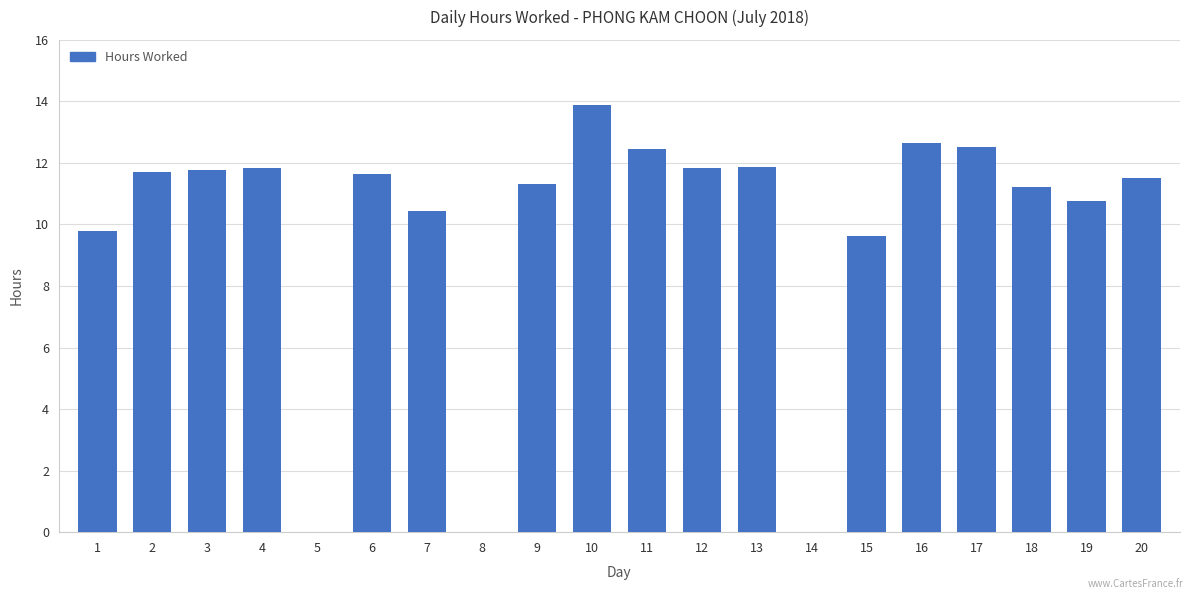

Approximately how many times larger is the value at 12 compared to 4?

1.0